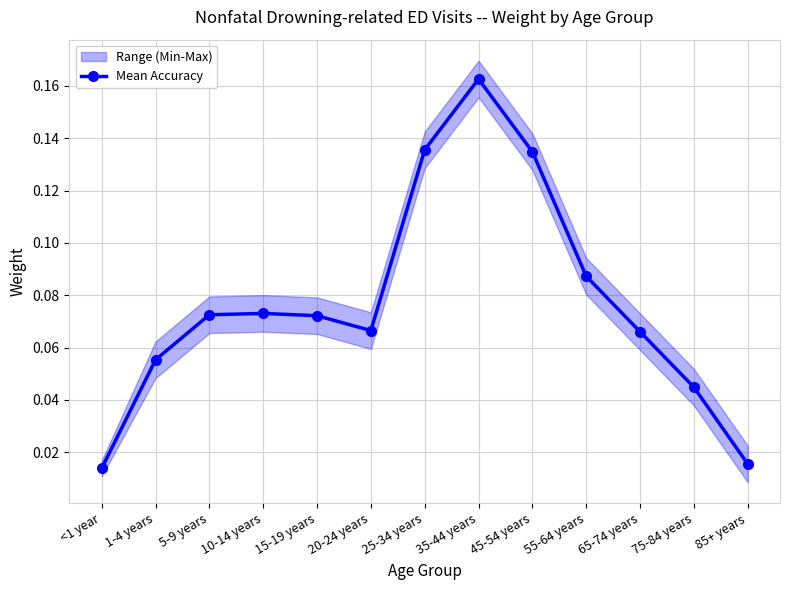

How many lines are shown in the chart?

1